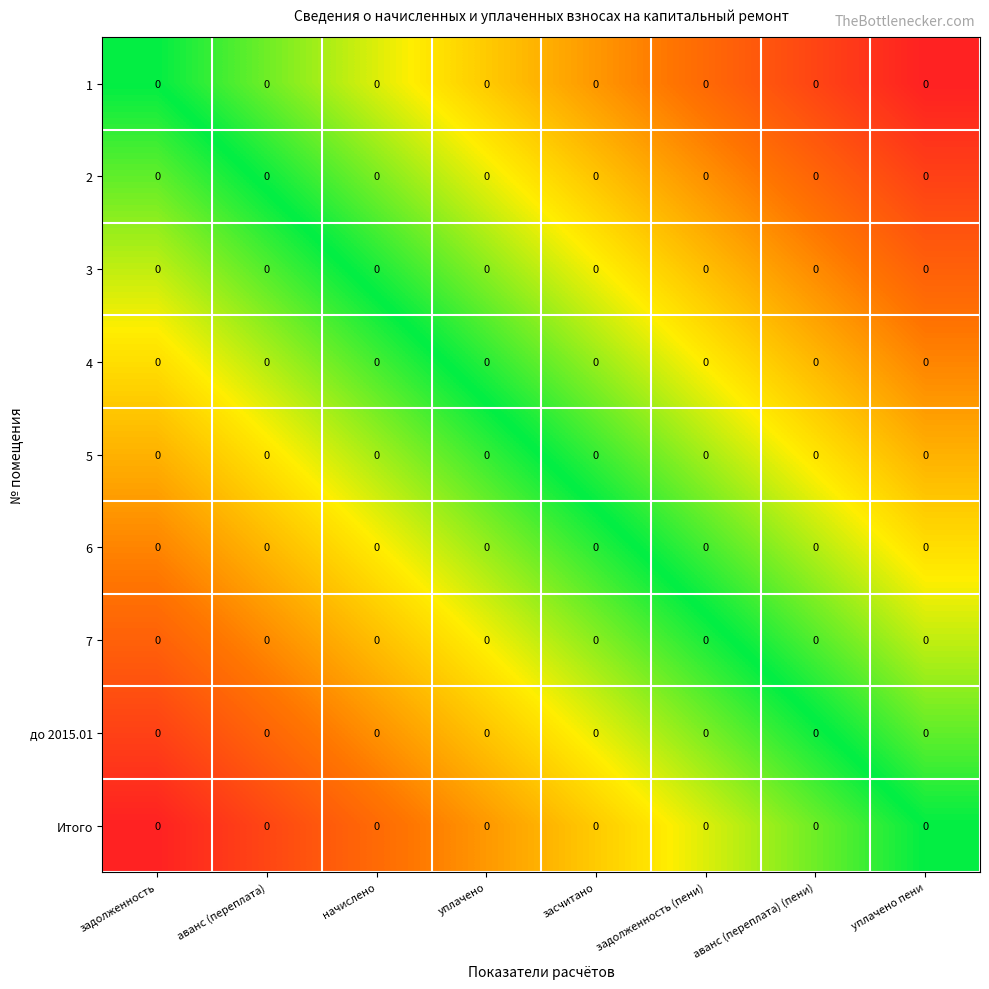

True or false: 6 has a value of -1.1 at задолженность.

False